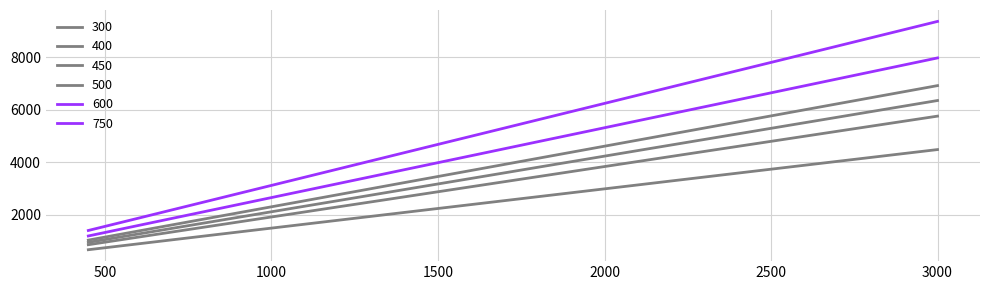

Does the chart have visible grid lines?

Yes